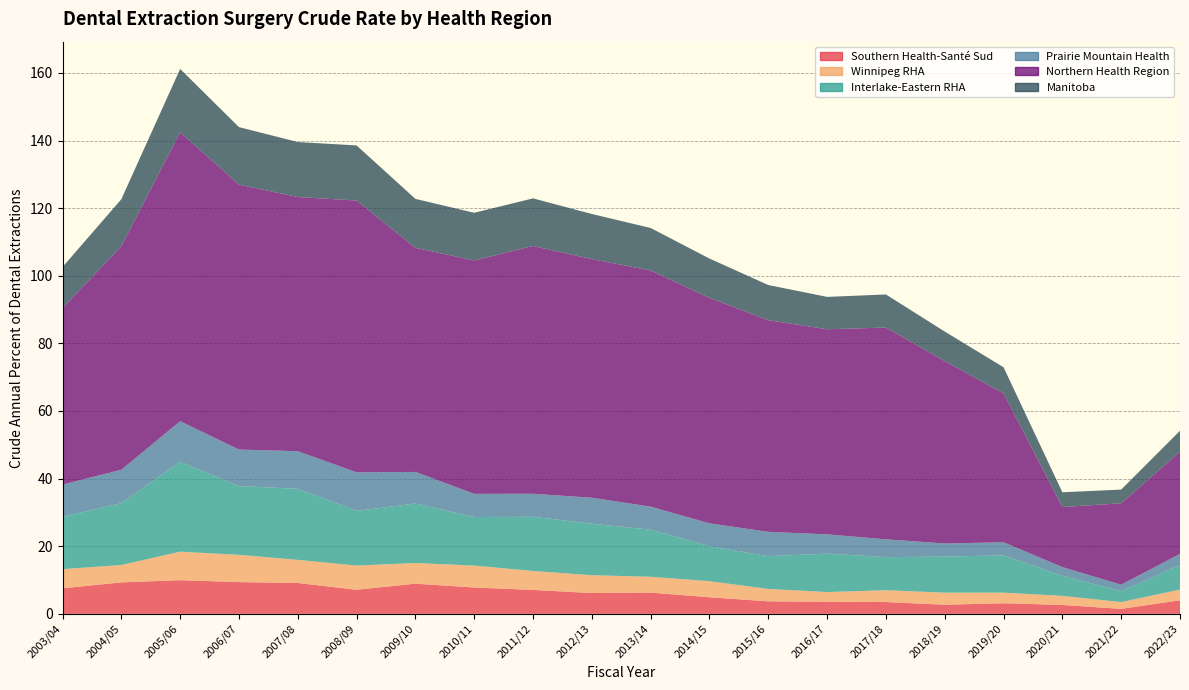

Reading left to right, extract all data points from this chart.

Southern Health-Santé Sud: 7.6	9.3	10.0	9.4	9.1	7.1	8.9	7.8	7.1	6.2	6.3	4.9	3.7	3.6	3.5	2.7	3.1	2.6	1.5	4.0
Winnipeg RHA: 5.7	5.1	8.4	8.1	6.8	7.1	6.1	6.5	5.6	5.3	4.7	4.8	3.7	2.9	3.5	3.6	3.1	2.7	2.0	3.2
Interlake-Eastern RHA: 15.5	18.3	26.6	20.3	21.0	16.2	17.6	14.4	16.0	15.2	13.9	10.4	9.7	11.4	9.8	10.7	11.0	5.9	3.2	7.3
Prairie Mountain Health: 9.5	9.9	12.0	10.8	11.1	11.4	9.3	6.9	6.8	7.7	6.8	6.7	7.2	5.7	5.3	3.9	3.9	2.6	1.9	3.3
Northern Health Region: 52.2	66.1	85.5	78.4	75.2	80.4	66.3	69.0	73.3	70.6	69.8	66.7	62.6	60.7	62.6	54.0	44.0	17.8	24.1	30.2
Manitoba: 12.1	13.9	18.7	17.0	16.3	16.3	14.5	14.1	14.1	13.3	12.6	11.6	10.4	9.6	9.8	8.7	7.7	4.4	4.0	6.2